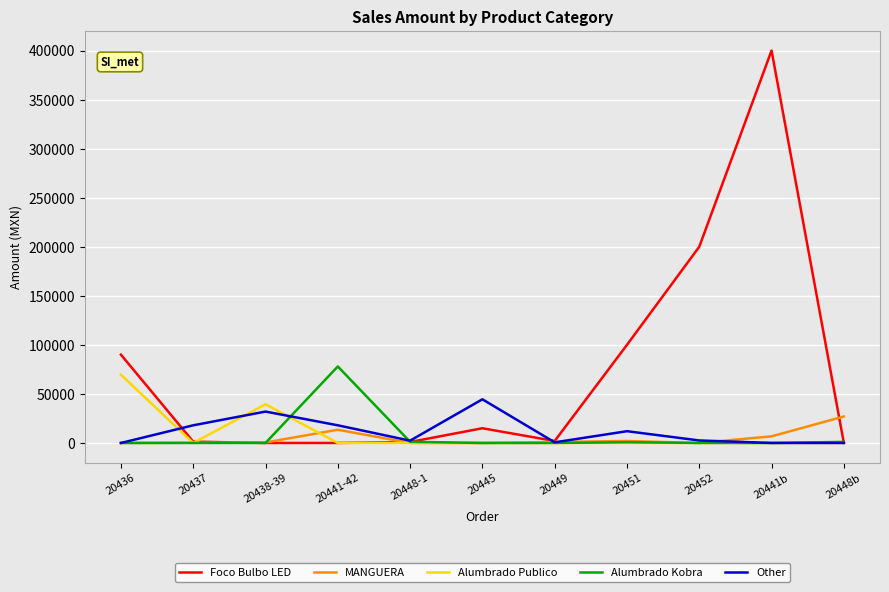

Is it true that MANGUERA equals 9297.8 at 20448b?

False